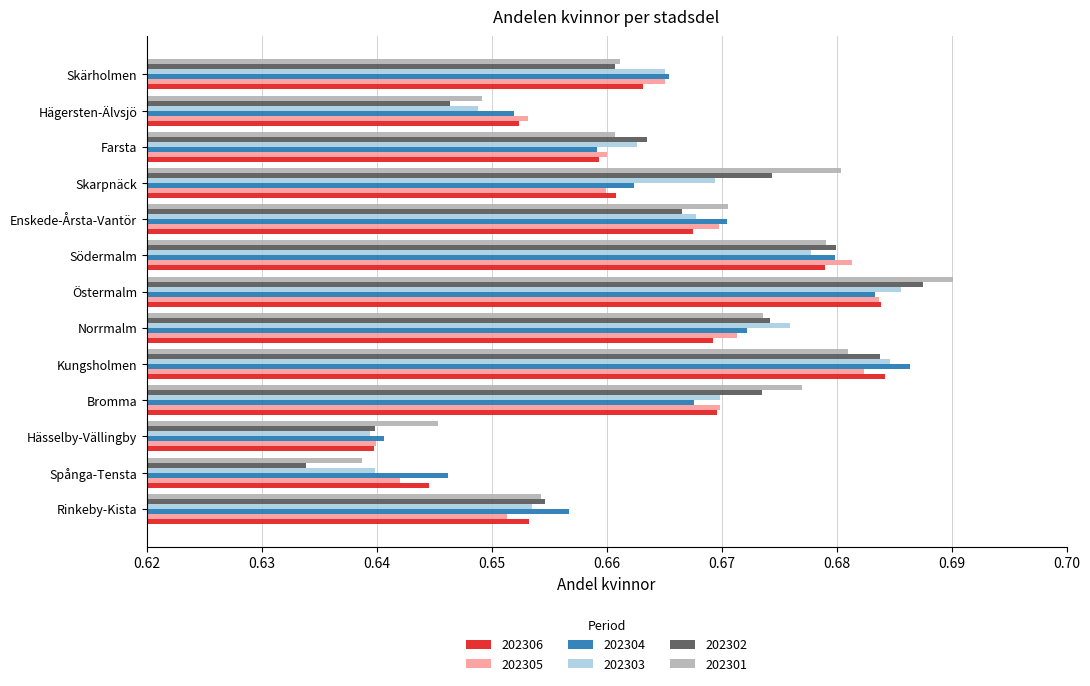

Which series has the widest spread of values?

202302